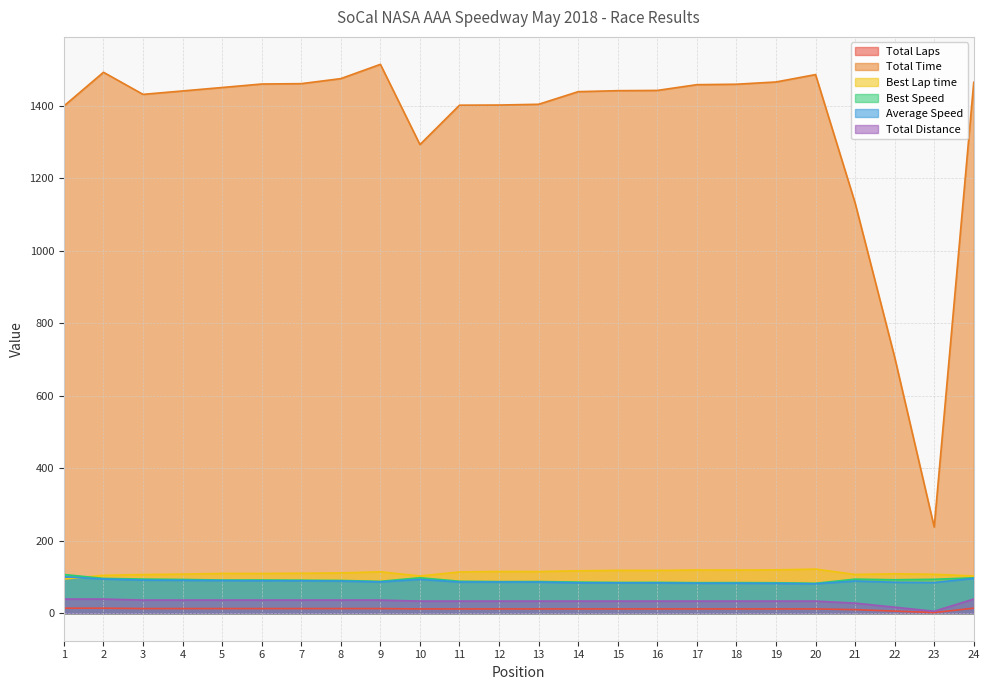

What is the minimum value shown in the chart?

2.0